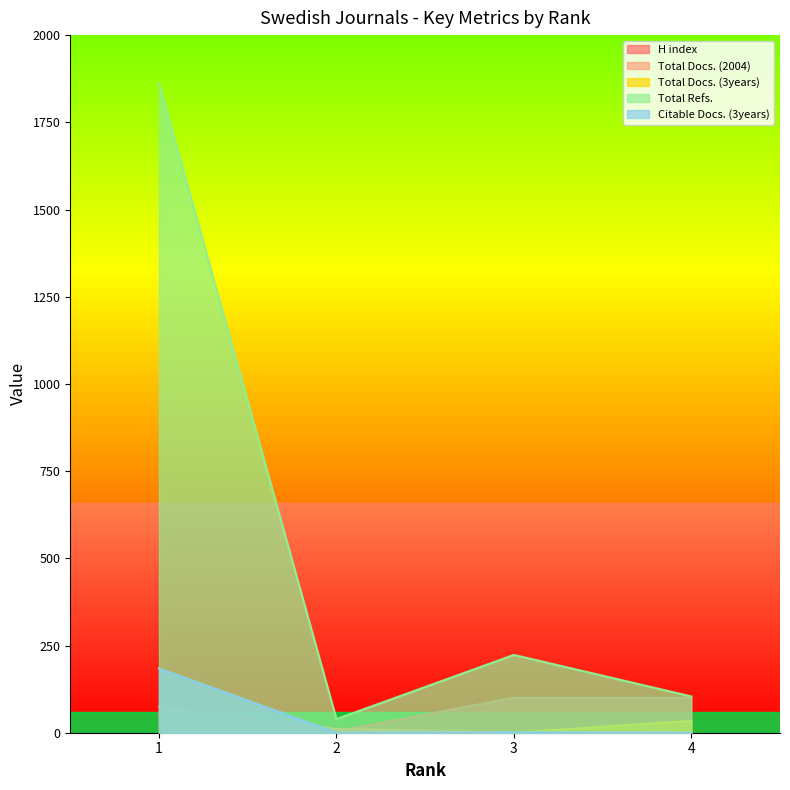

Is it true that Total Docs. (3years) equals 34 at 4?

True